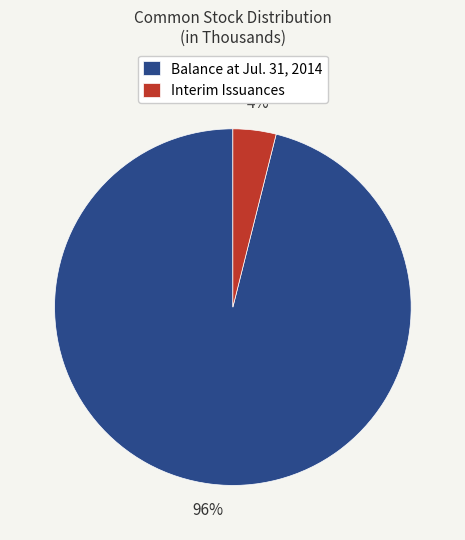

How many slices are in this pie chart?

2